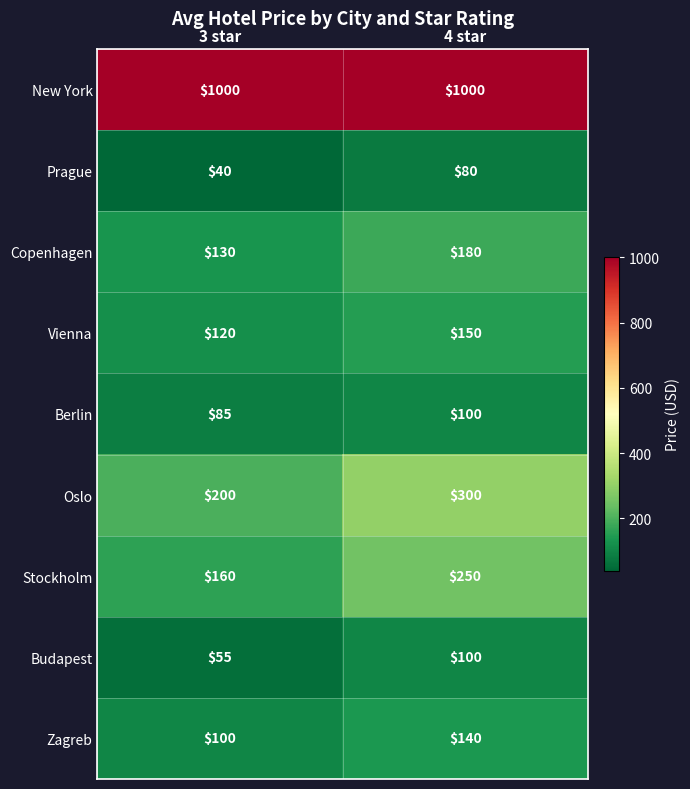

Is it true that Copenhagen equals 180 at 4 star?

True